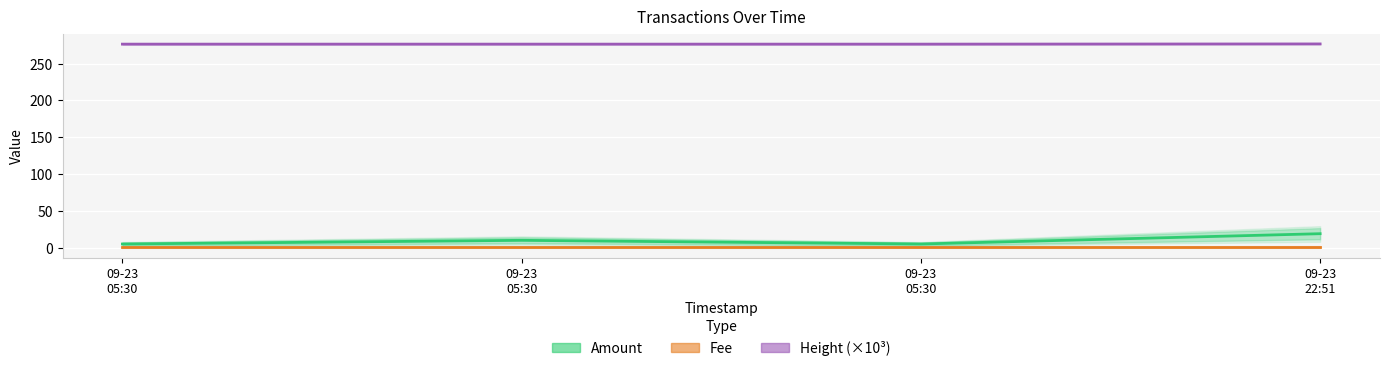

True or false: Height (×10³) and Fee cross at least once.

False